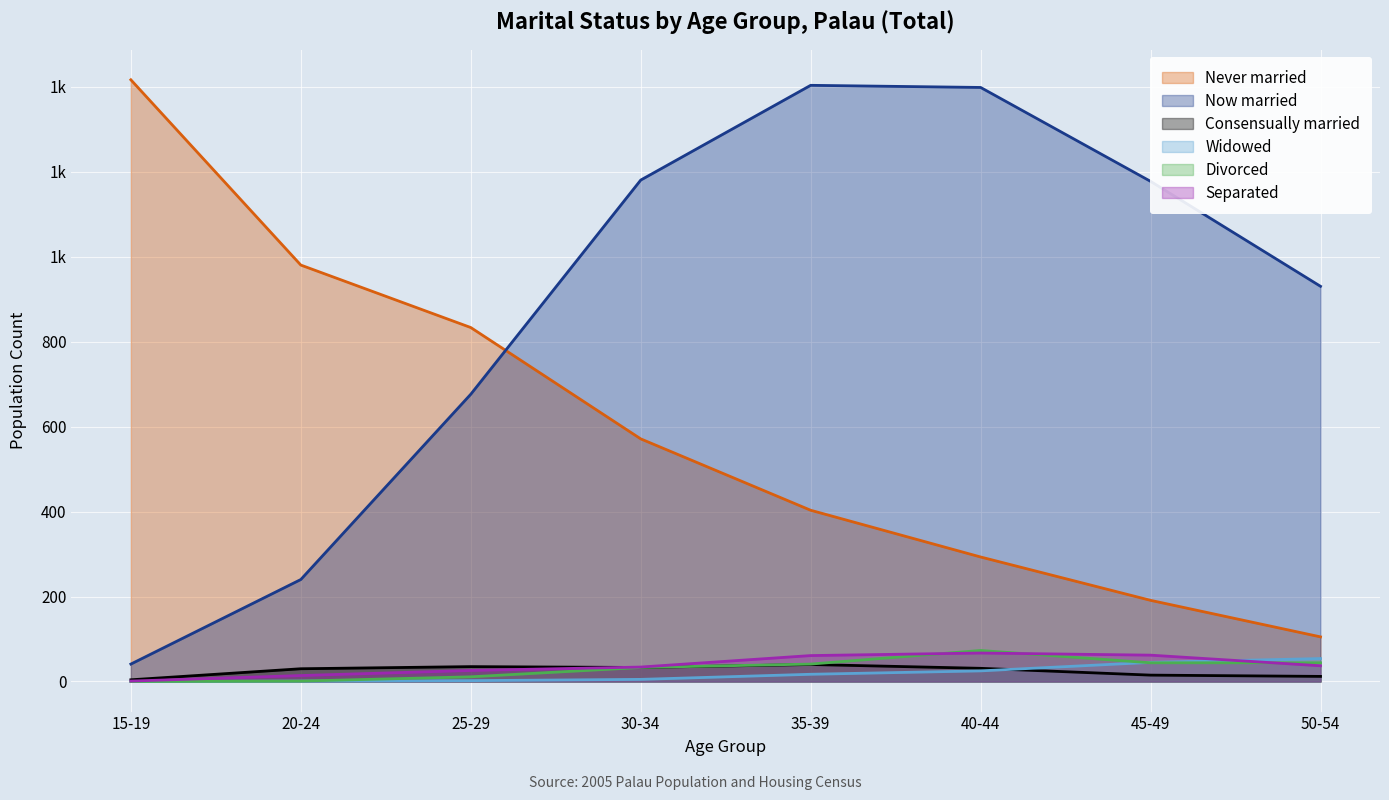

At which category is the sum across all series the highest?

35-39